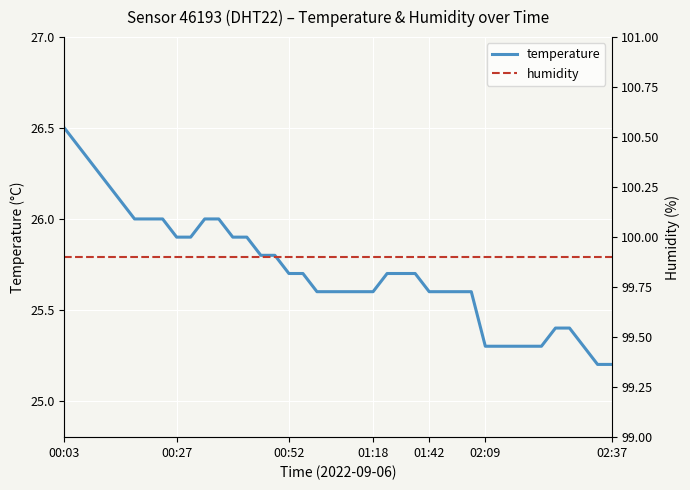

Which series has the largest total across all categories?

humidity